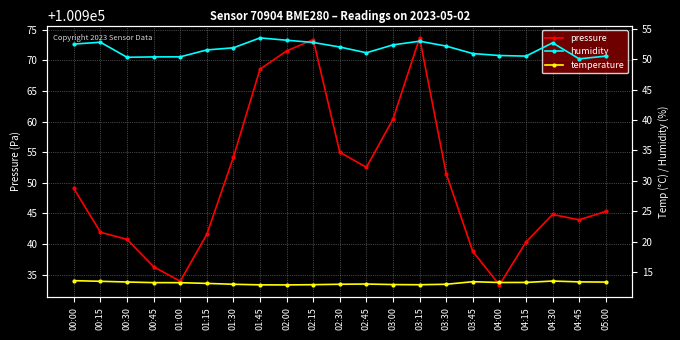

True or false: humidity and pressure cross at least once.

False